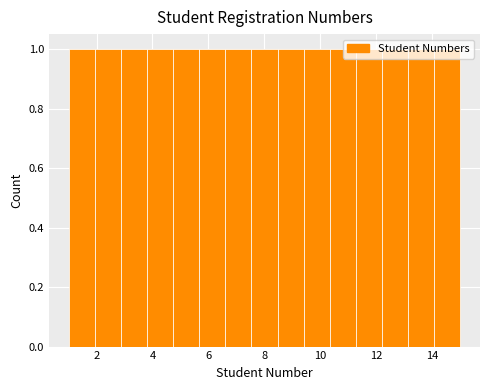

Reading left to right, list every bar in this chart as the range it spans on the x-axis followed by its height. Neither the bar edges nor the heights are printed on the chart, so give them approximately, as read against the axes.

1.0 to 2.0: 1
2.0 to 2.8: 1
2.8 to 3.8: 1
3.8 to 4.8: 1
4.8 to 5.6: 1
5.6 to 6.6: 1
6.6 to 7.6: 1
7.6 to 8.4: 1
8.4 to 9.4: 1
9.4 to 10.4: 1
10.4 to 11.2: 1
11.2 to 12.2: 1
12.2 to 13.2: 1
13.2 to 14.0: 1
14.0 to 15.0: 1